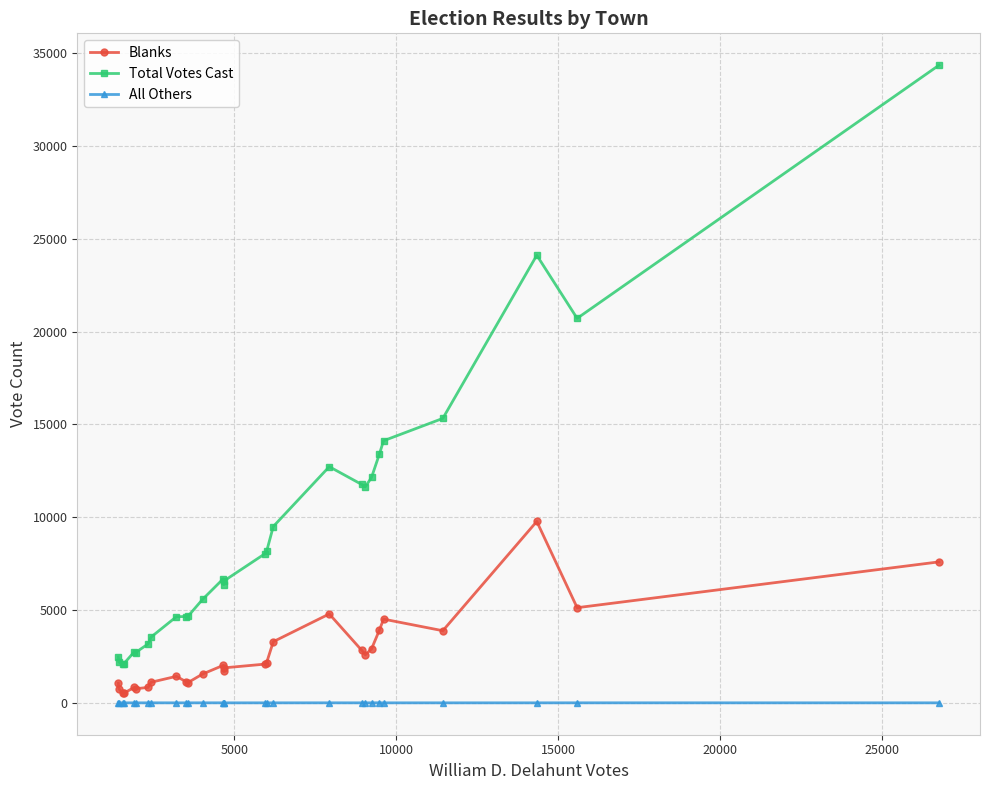

Which series has the largest range (max minus min)?

Total Votes Cast